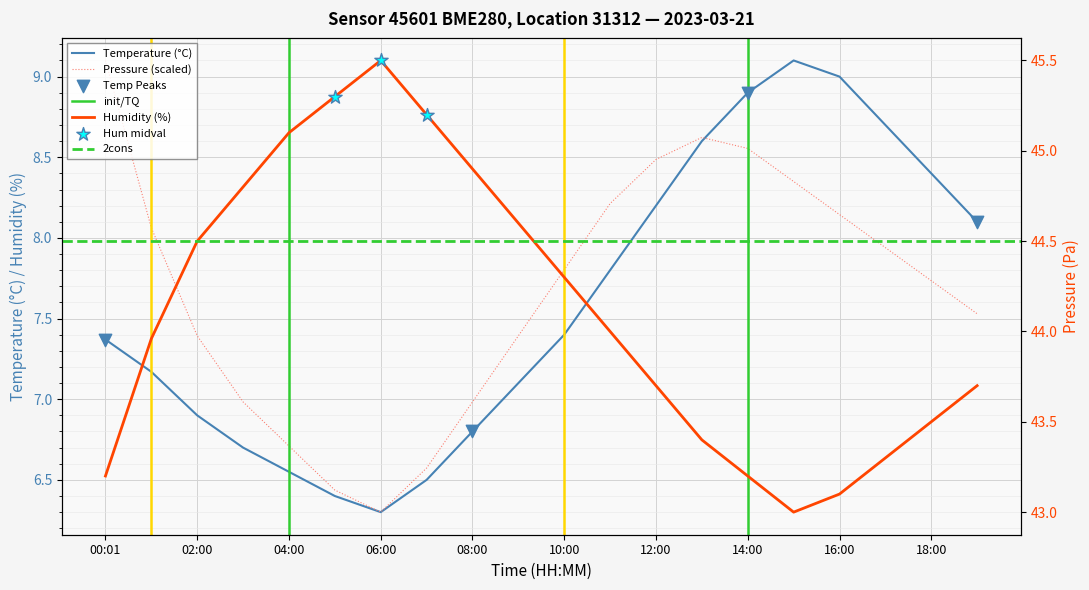

Which series contains the lowest Y value?

temperature